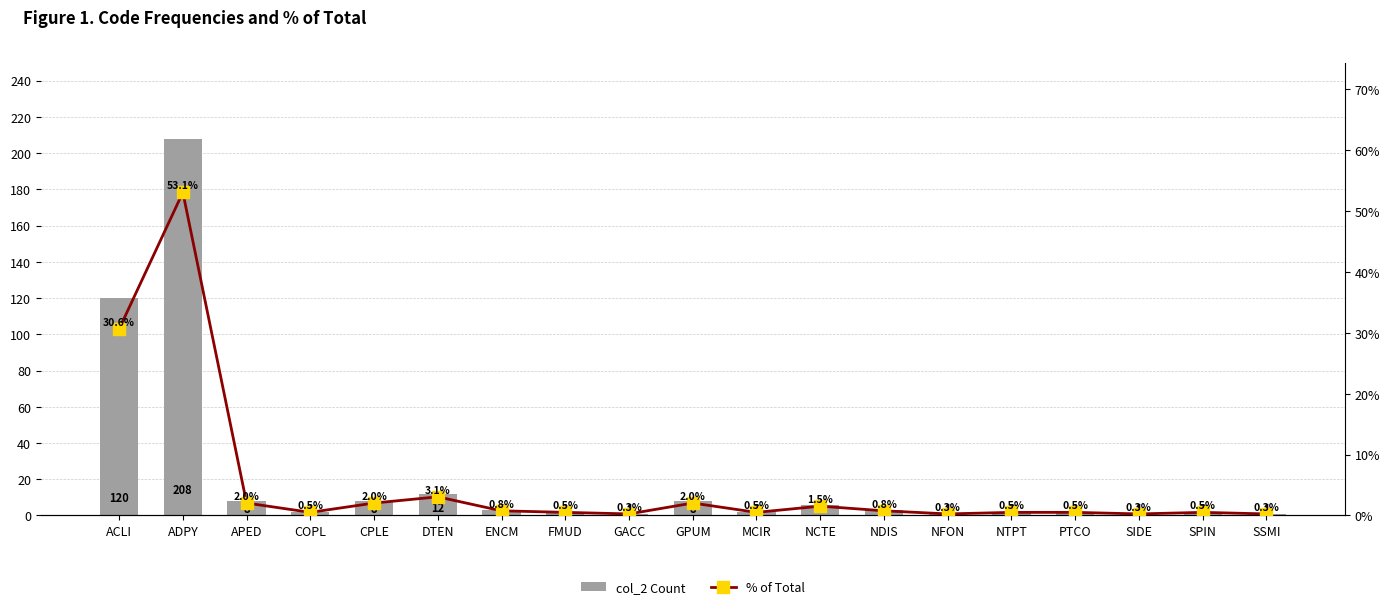

What position from the right is DTEN?

14